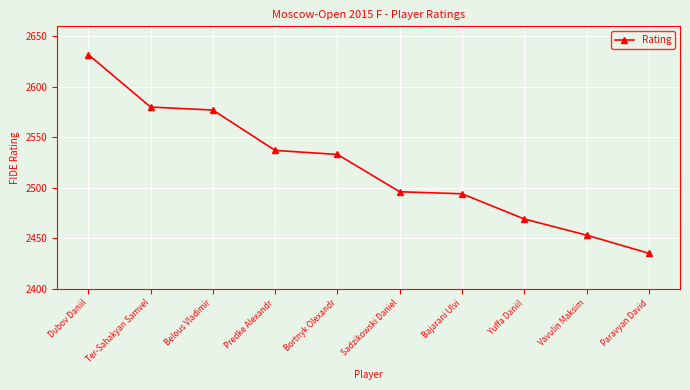

Is it true that the value at Paravyan David is 2435?

True